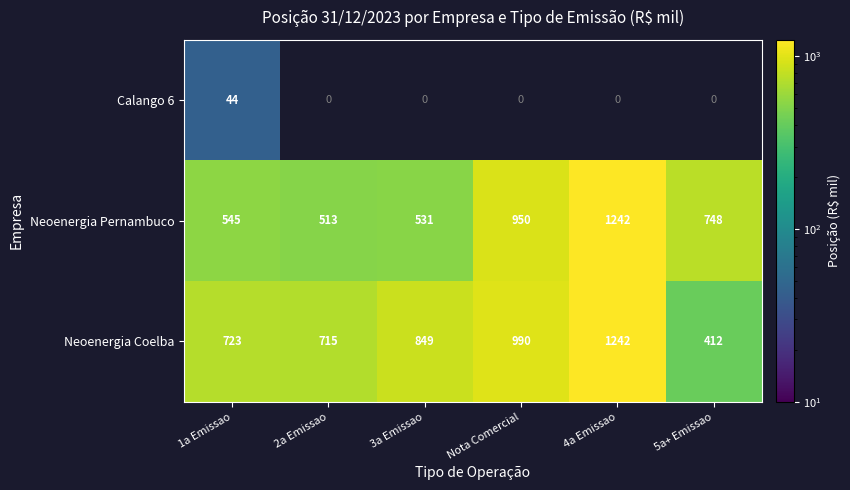

The value of Neoenergia Pernambuco at 5a+ Emissao is 503.6. True or false?

False